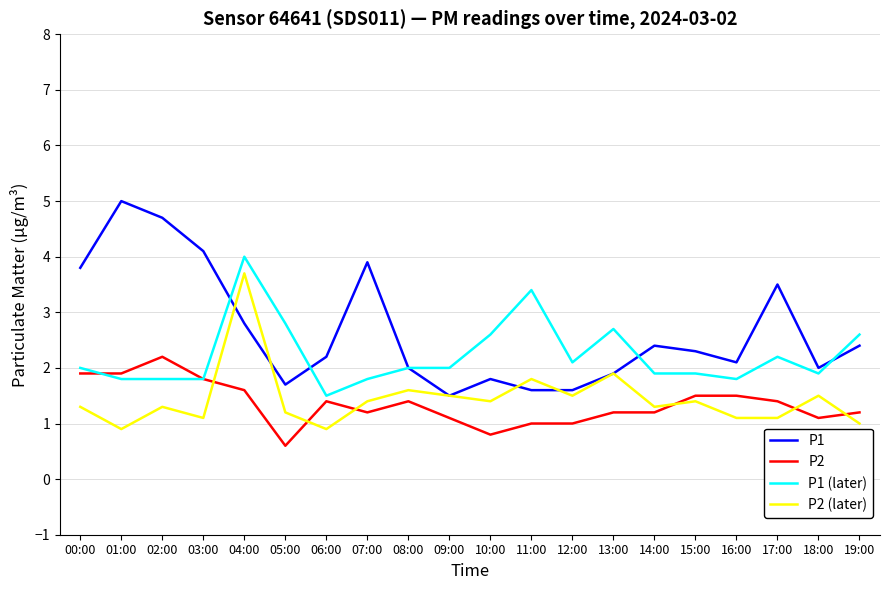

True or false: P2 and P1 intersect in this chart.

False